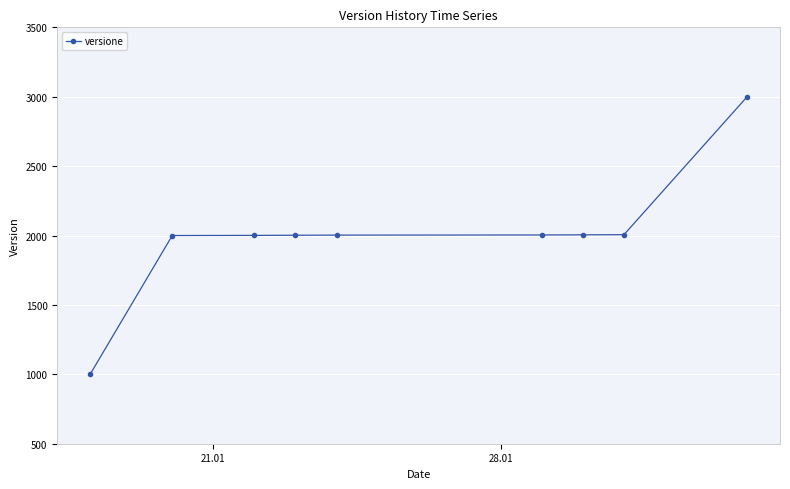

What is the minimum value shown in the chart?

1000